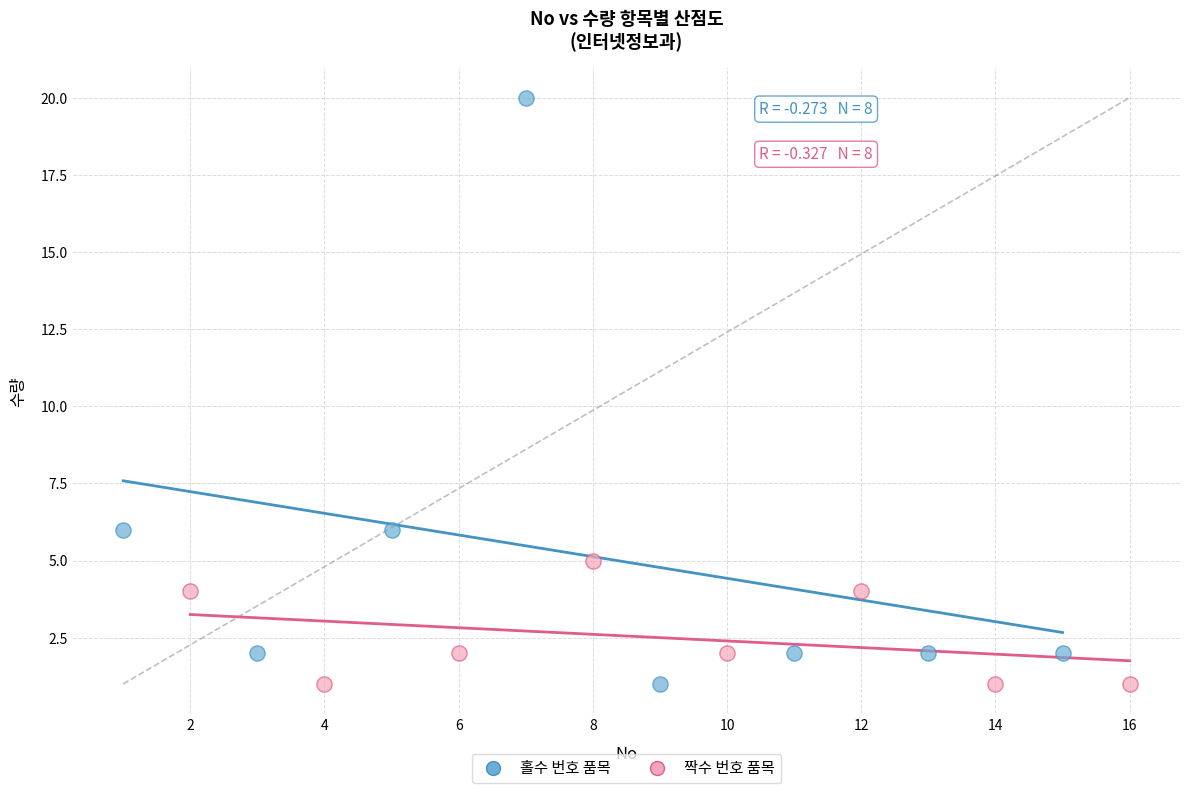

What are all the series names shown in the legend?

홀수 번호 품목, 짝수 번호 품목